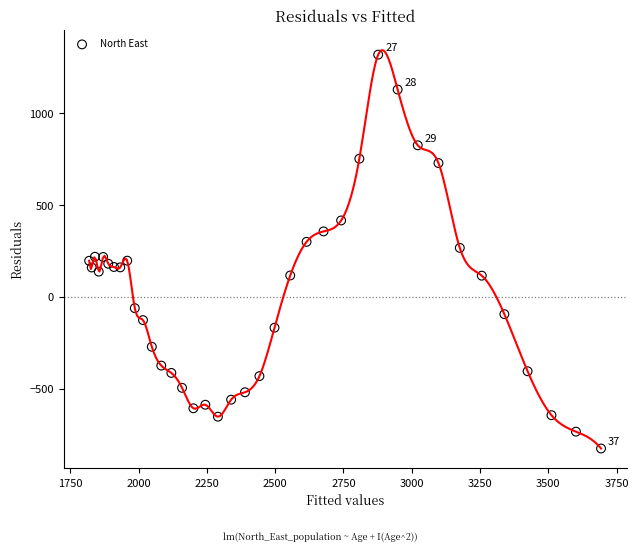

What is the range of X values (max minus min)?

1873.6